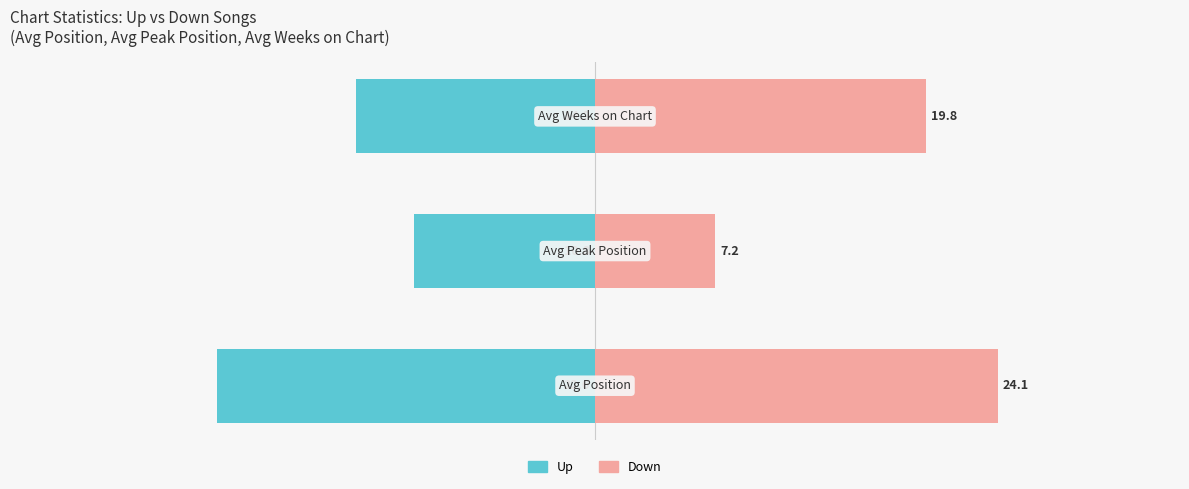

Rank the series by their maximum value, from highest to lowest.

down, up